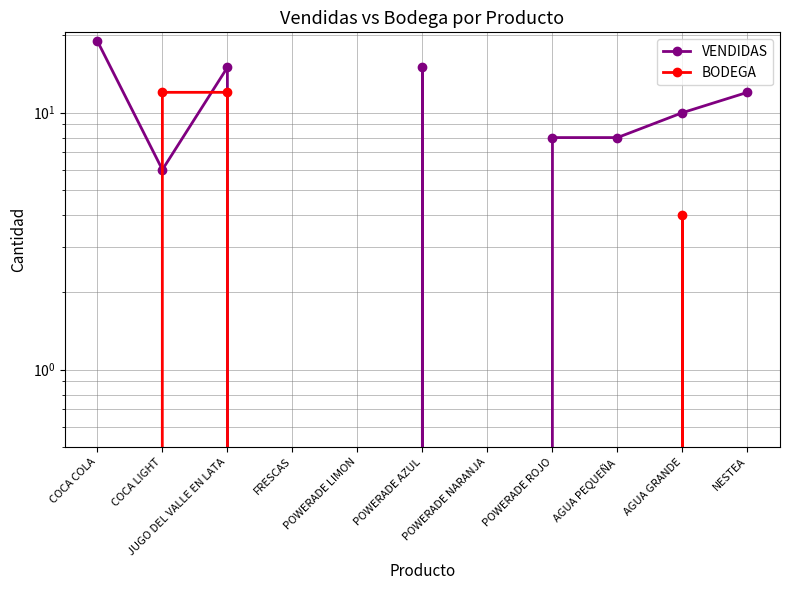

Reading left to right, extract all data points from this chart.

VENDIDAS: 19	6	15	0	0	15	0	8	8	10	12
BODEGA: 0	12	12	0	0	0	0	0	0	4	0